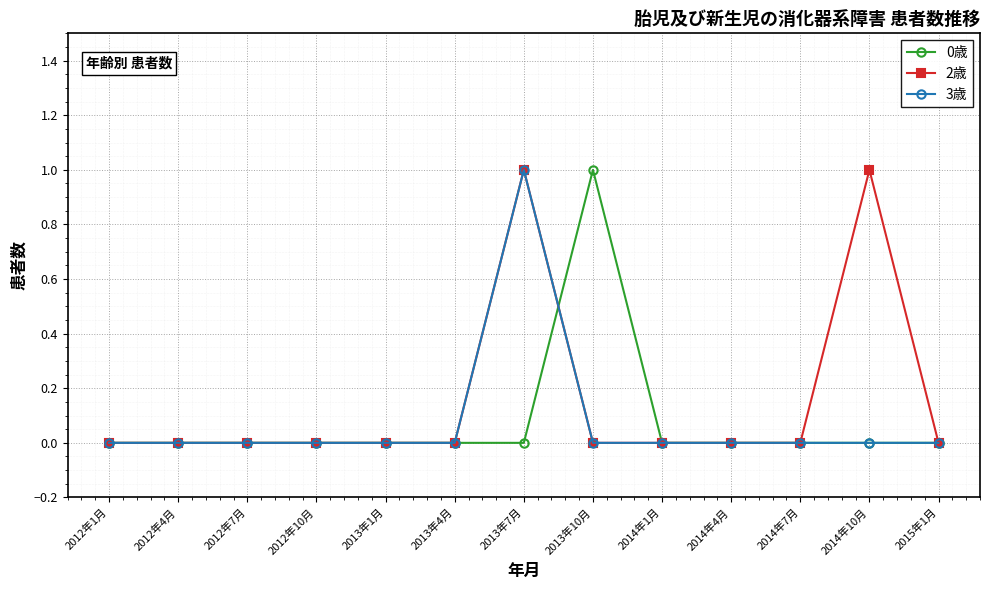

What position from the left is 2014年1月?

9